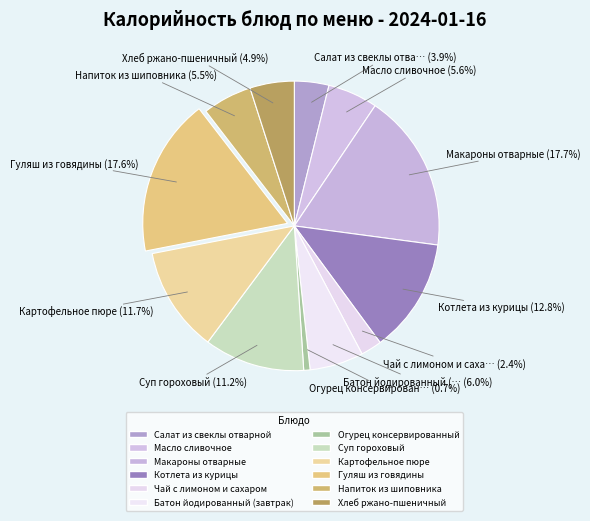

How many slices are in this pie chart?

12